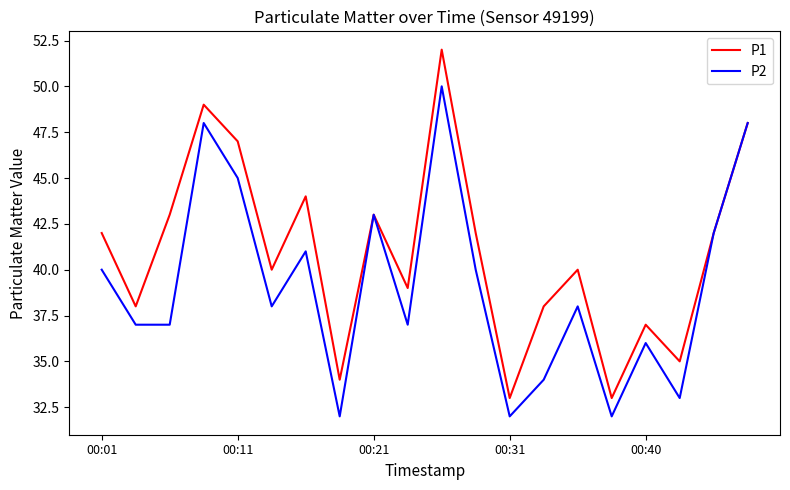

Count the number of data series in this chart.

2